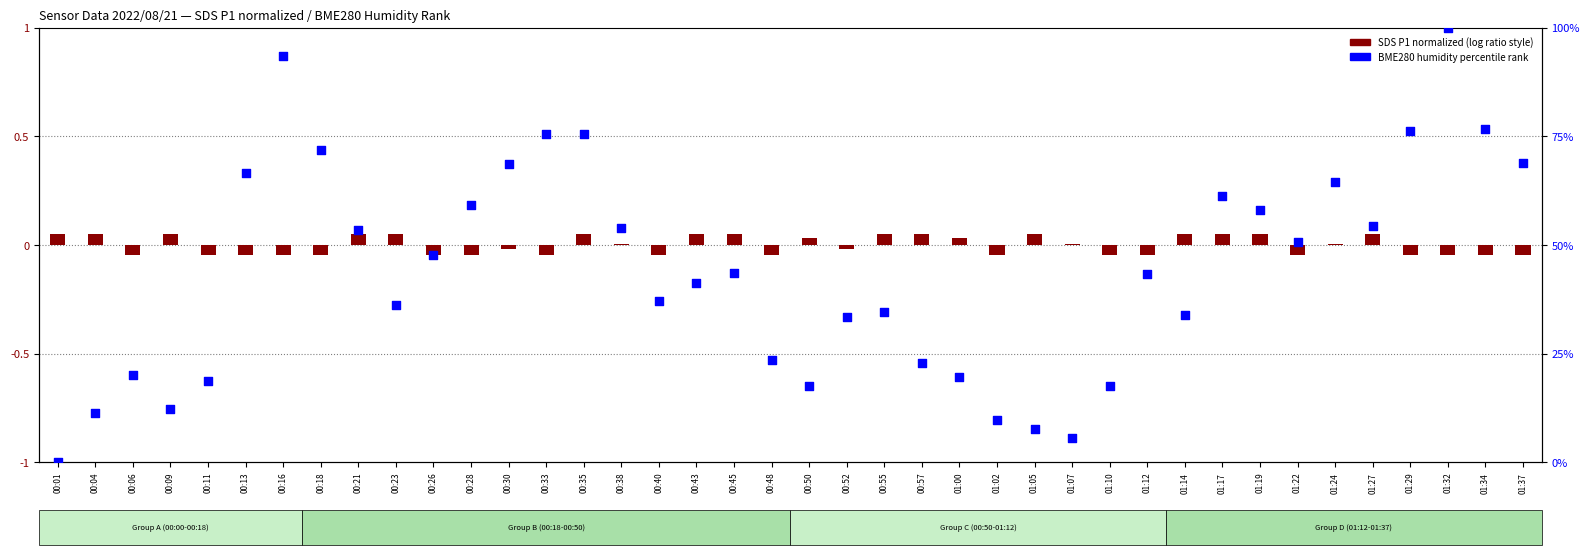

At which category is the sum across all series the highest?

01:32